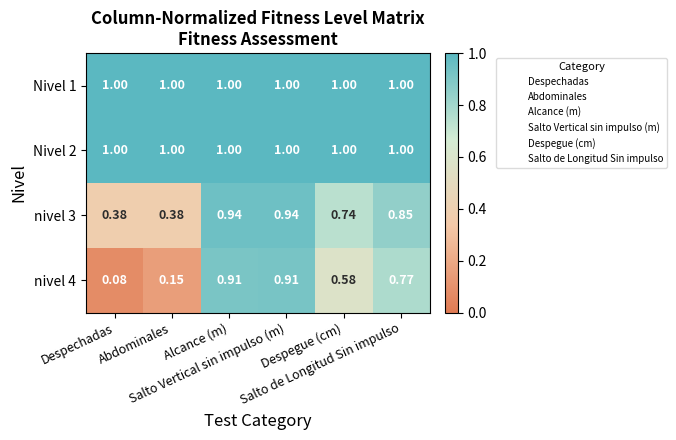

Which series changed the most between Abdominales and Despegue (cm)?

nivel 4